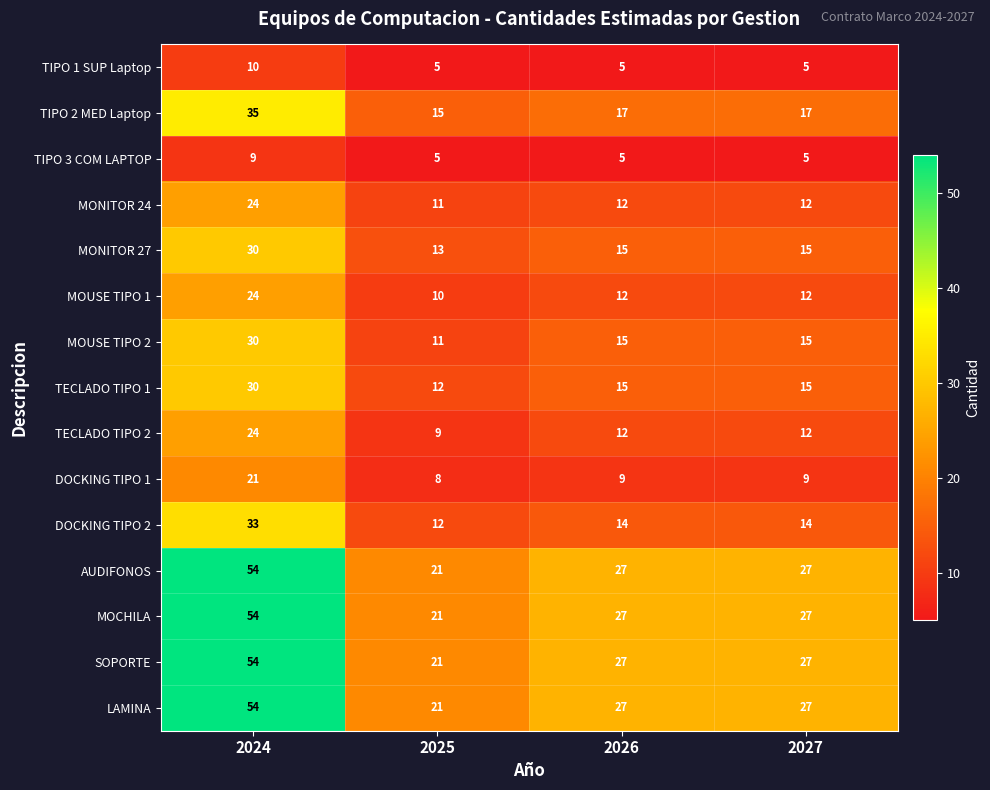

How many MONITOR 27 values are between 15 and 30?

3